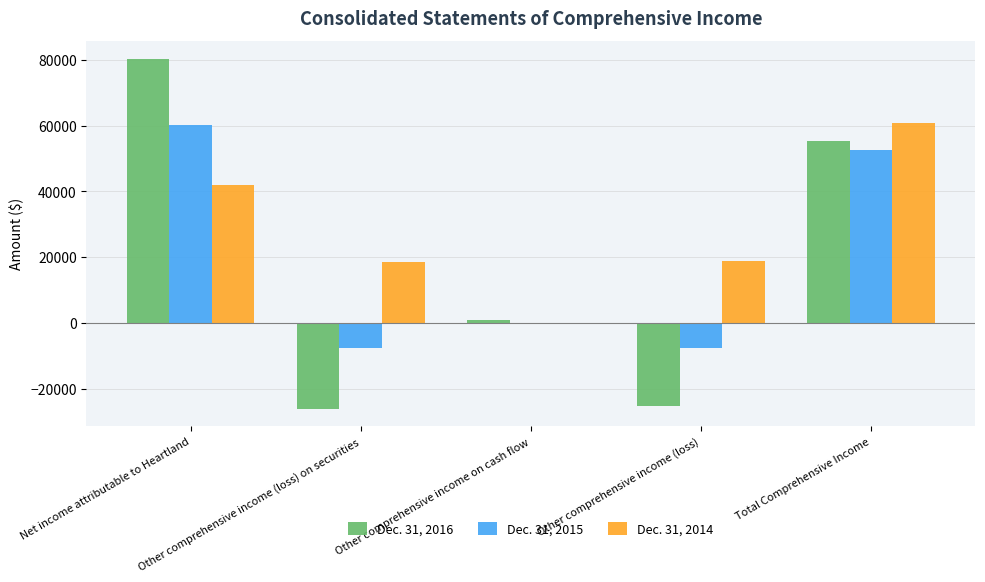

Which series has the largest total across all categories?

Dec. 31, 2014